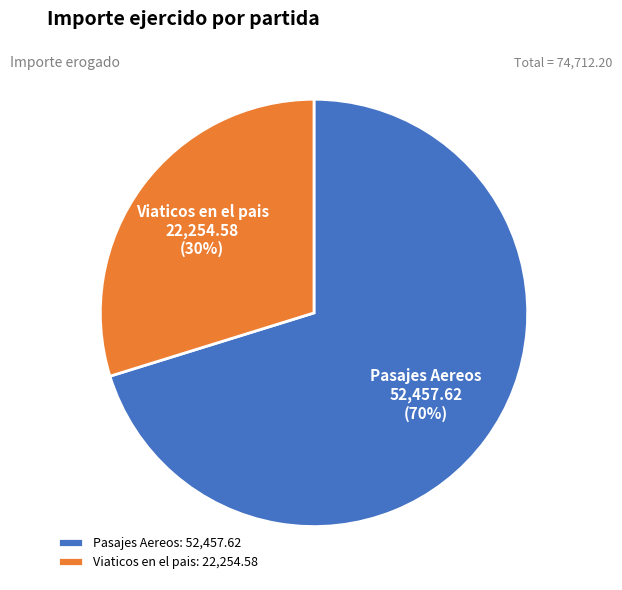

Does Viaticos en el pais account for over 50% of the chart?

No